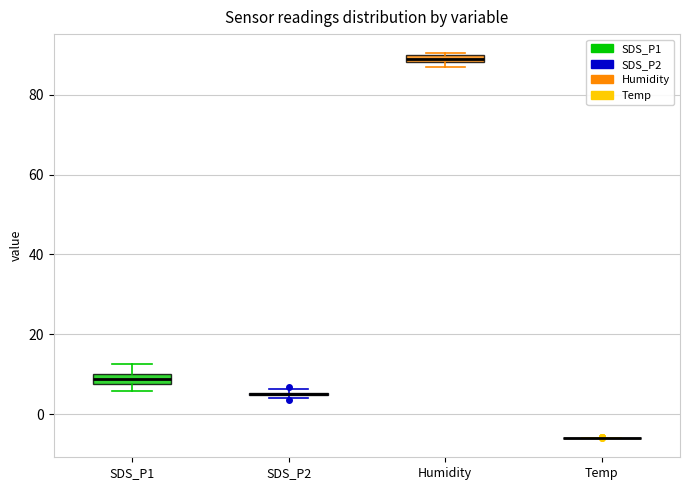

Where does the upper whisker of the box for SDS_P1 end on the y-axis? The values are not printed on the chart, so give them approximately, as read against the axis.

12